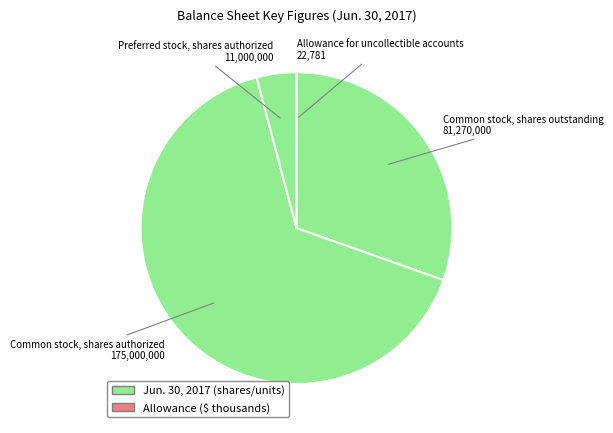

Rank the categories by value from highest to lowest.

Common stock, shares authorized, Common stock, shares outstanding, Preferred stock, shares authorized, Allowance for uncollectible accounts